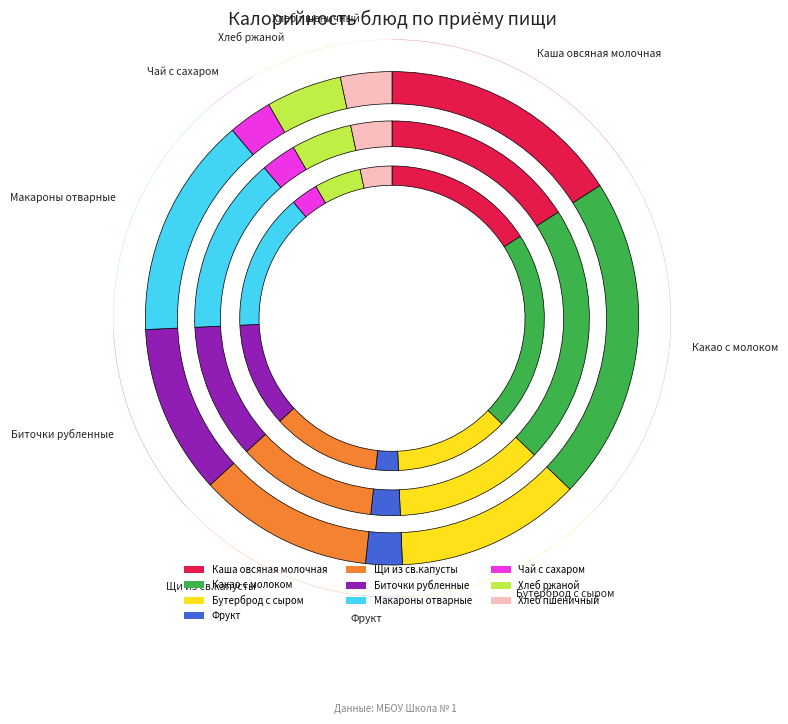

What percentage do Бутерброд с сыром and Хлеб ржаной together represent?

17.1%